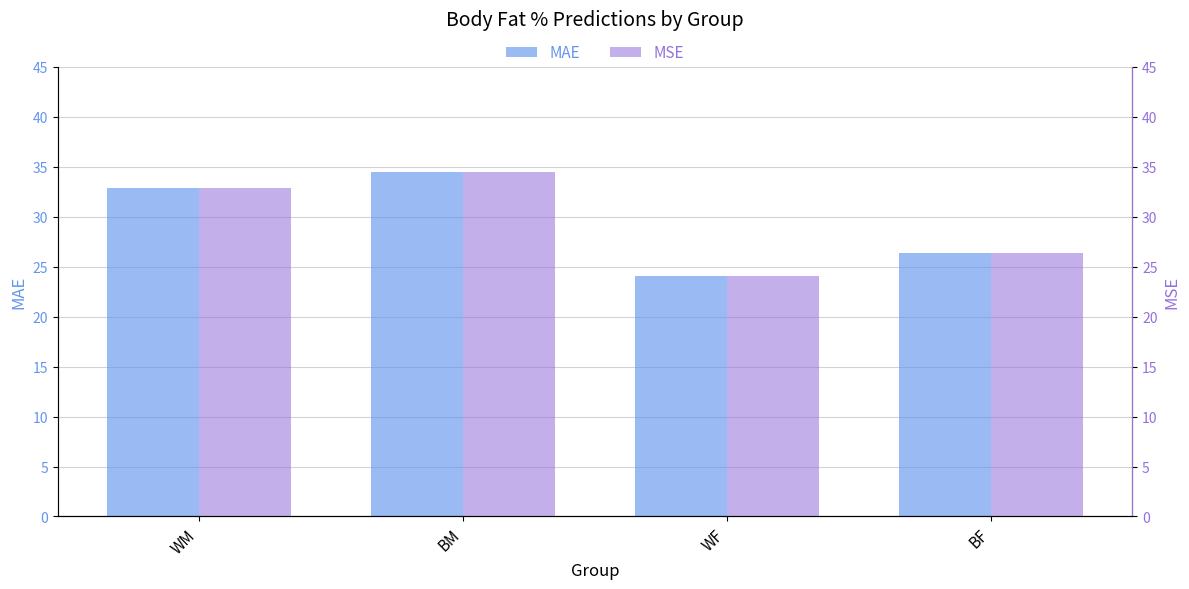

What is the average value of the MSE series?

29.4